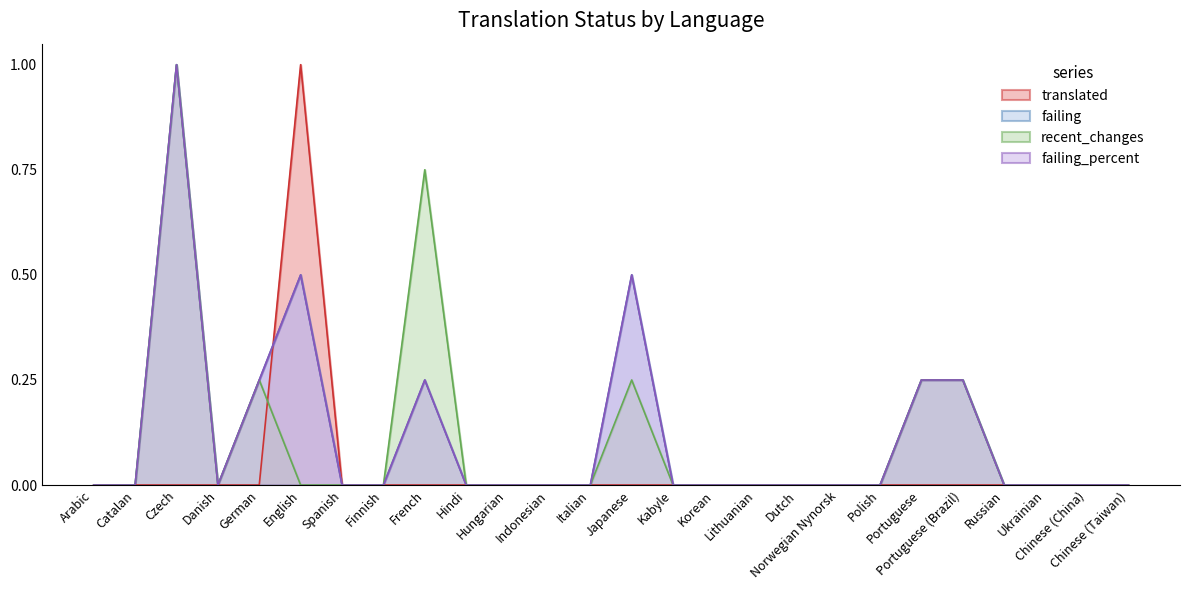

What is the label of the 1st point from the left?

Arabic